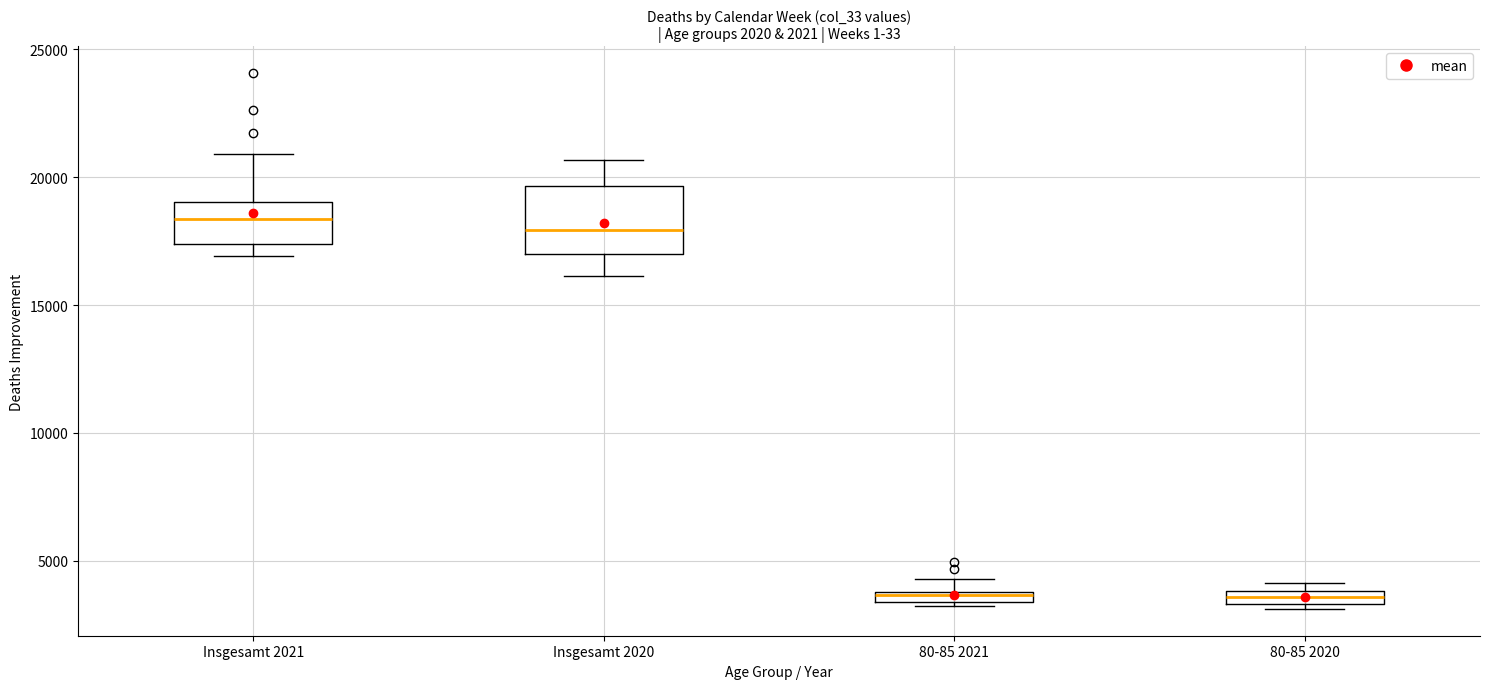

Where does the lower whisker of the box for Insgesamt 2020 end on the y-axis? The values are not printed on the chart, so give them approximately, as read against the axis.

16000